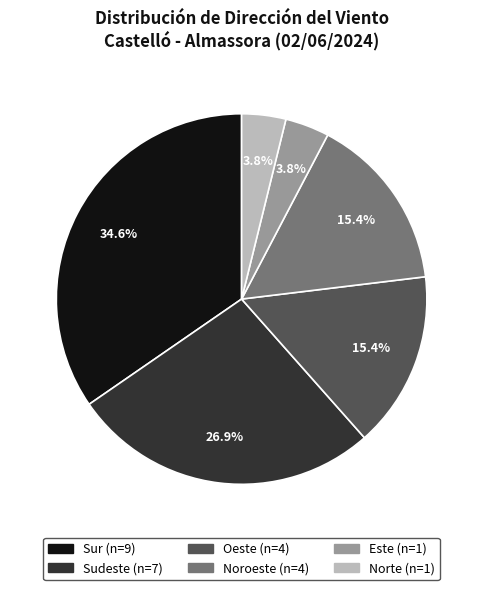

Does Oeste represent more than half of the total?

No